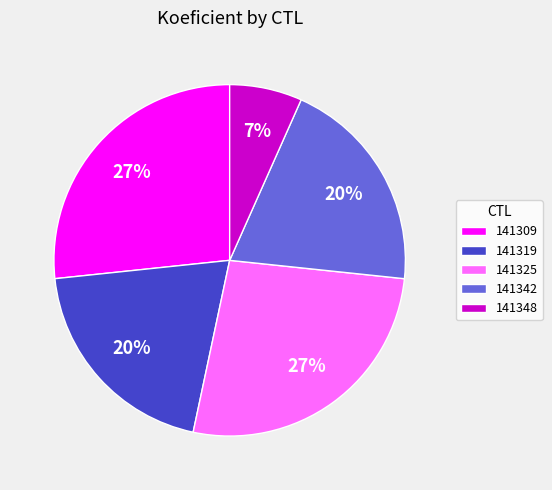

To the nearest percent, what portion does 141309 represent?

27%